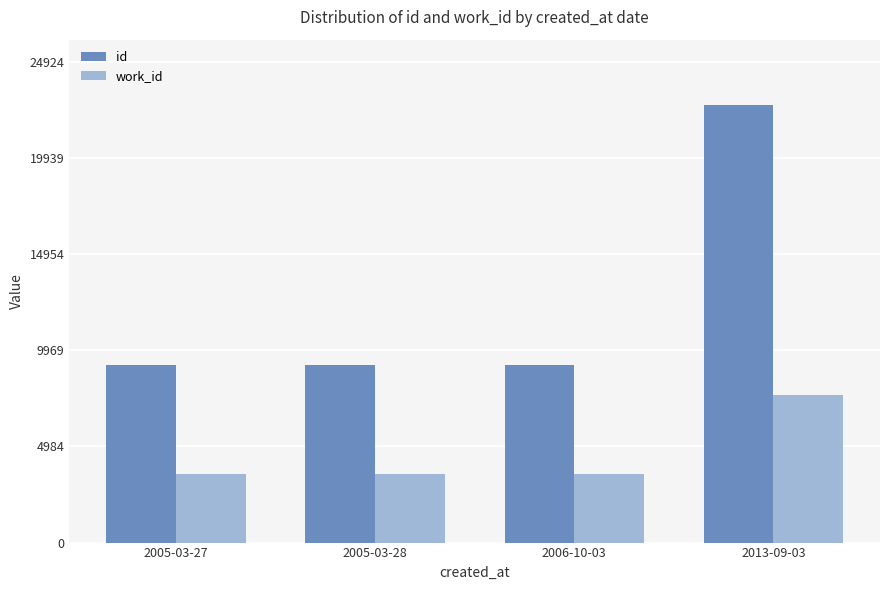

What position from the right is 2005-03-27?

4